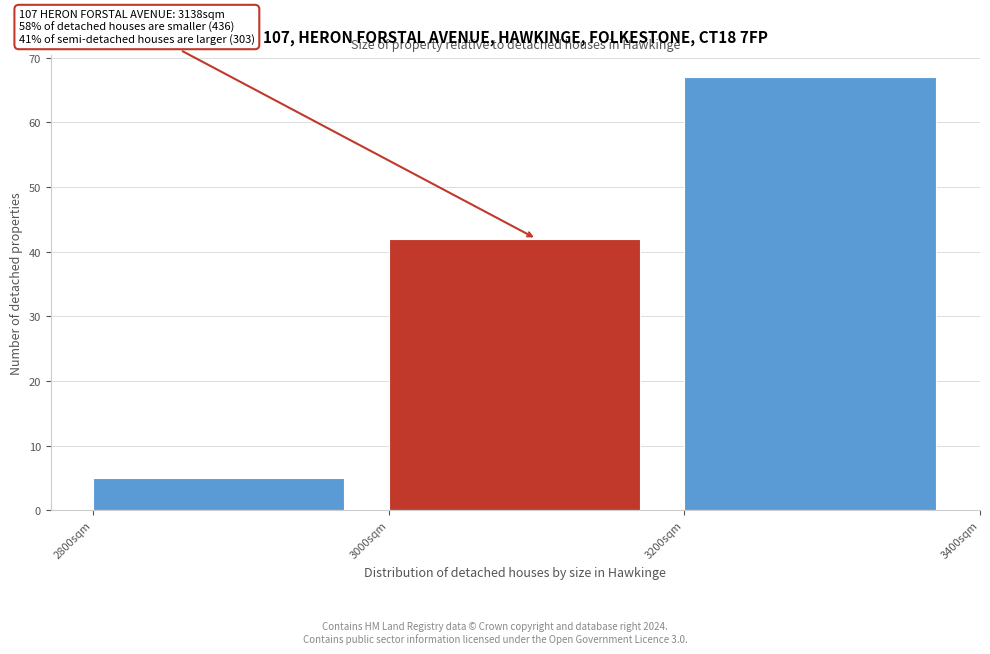

Over which range of the x-axis is the bar tallest?

3200 to 3400